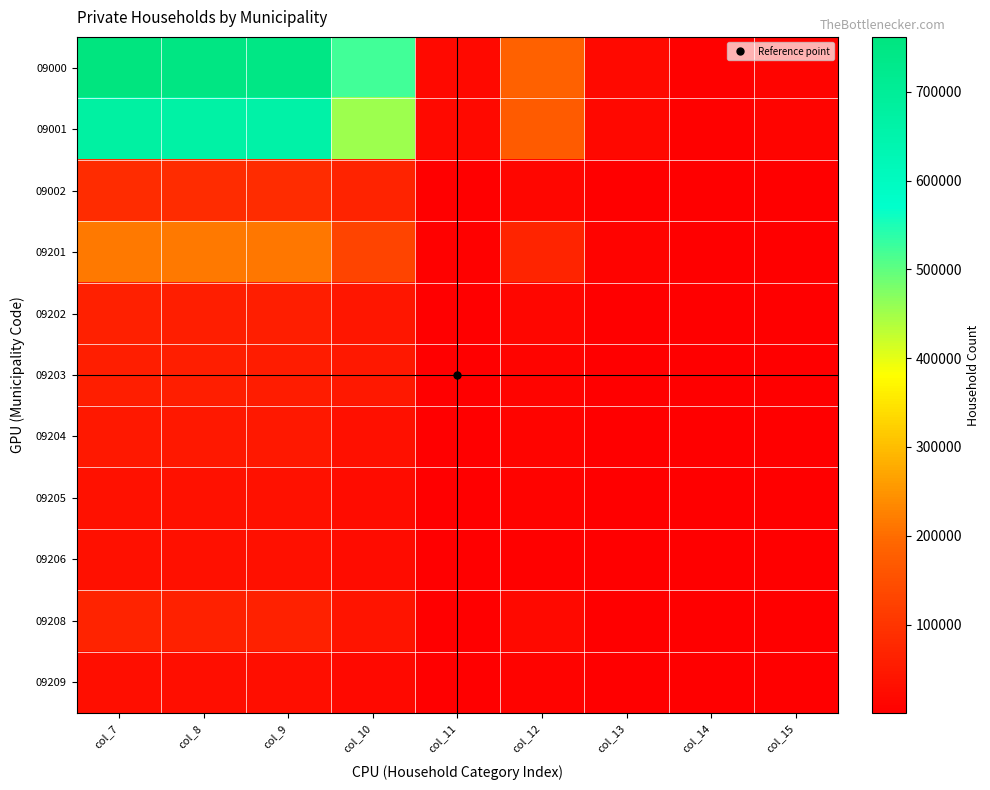

Rank the series at col_10 from lowest to highest value.

09209, 09206, 09205, 09204, 09208, 09202, 09203, 09002, 09201, 09001, 09000